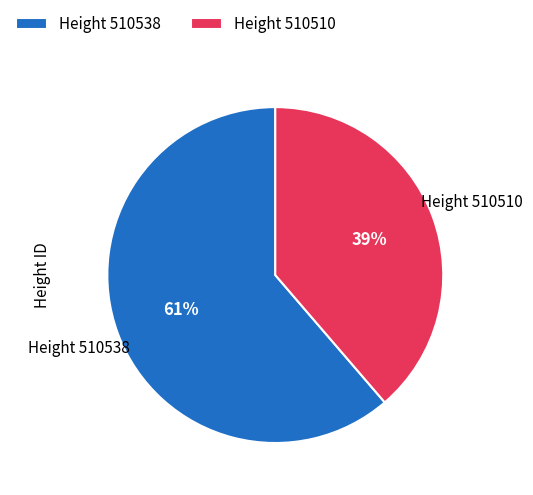

What percentage is the Height 510510 slice, to the nearest percent?

39%